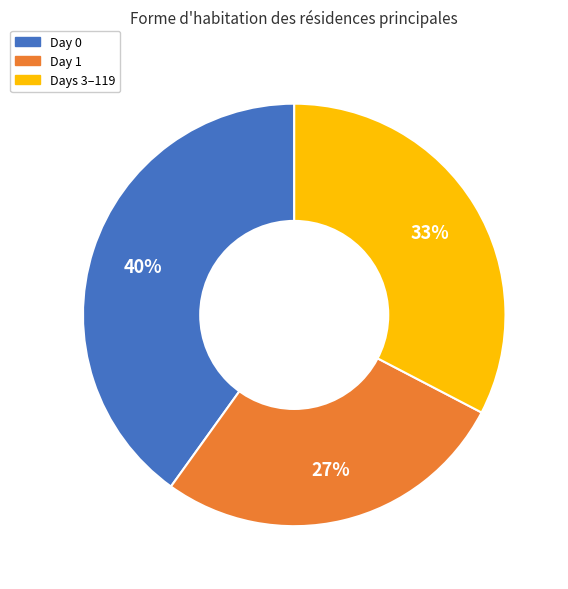

Is there any slice that represents more than half of the pie?

No